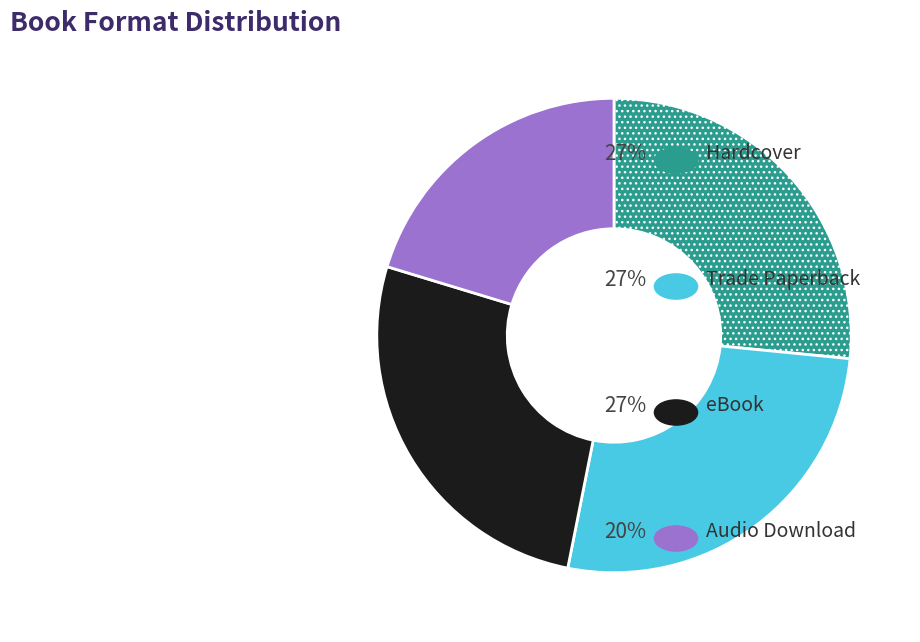

Is there any slice that represents more than half of the pie?

No